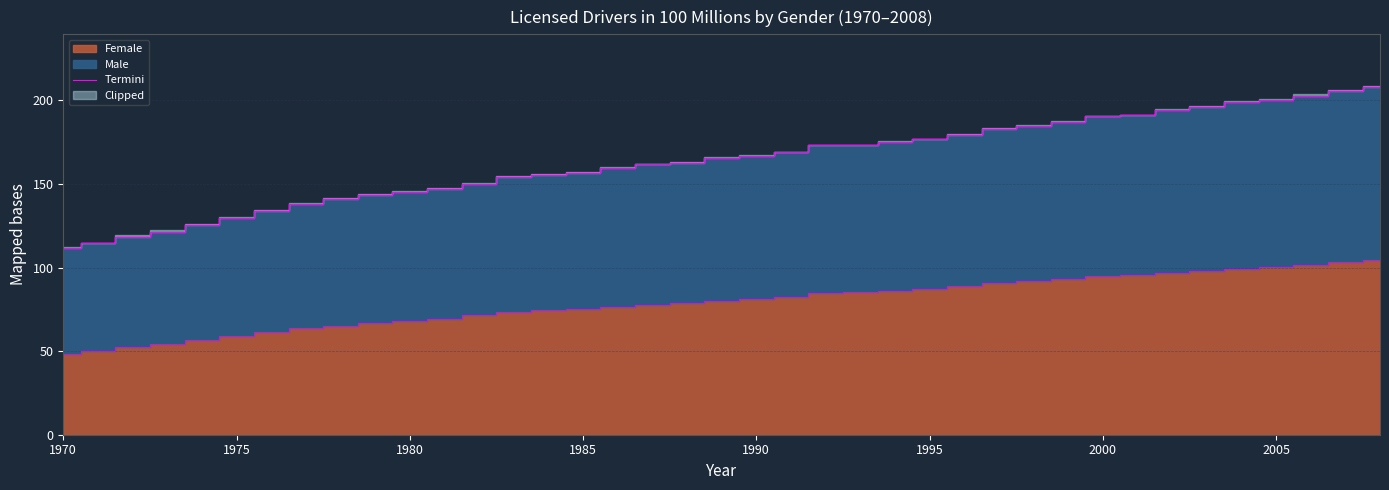

What is the difference between the maximum and minimum values?

96.8